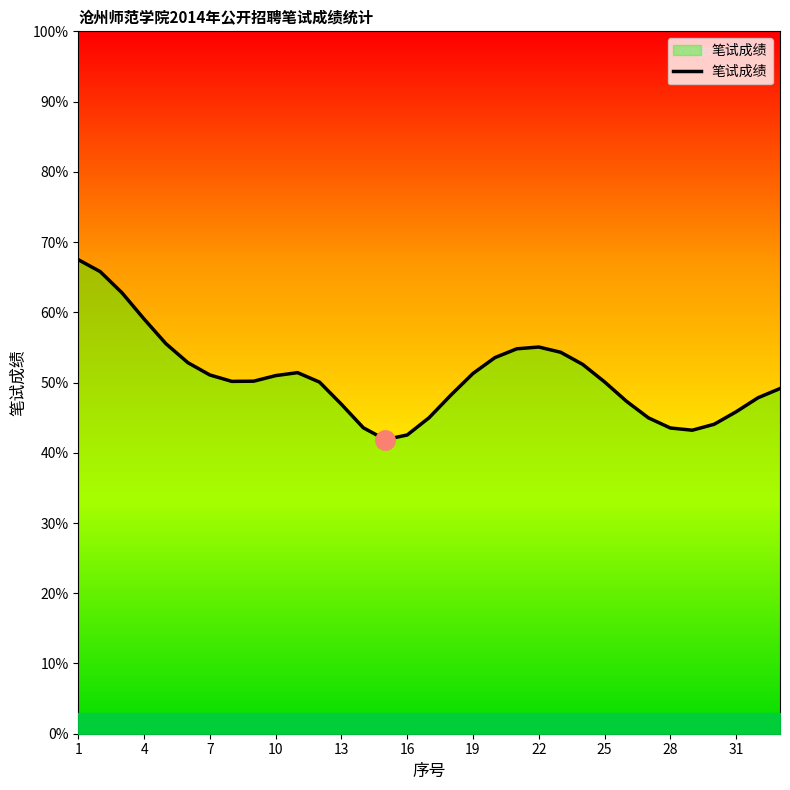

What is the difference between the maximum and minimum values?

25.6